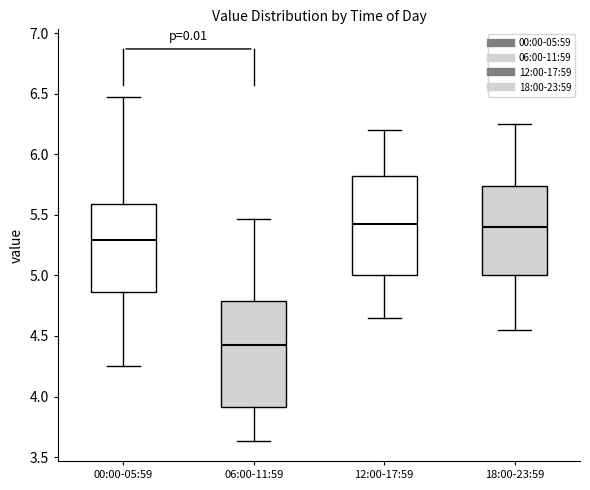

Where does the median line of the box for 12:00-17:59 sit on the y-axis? The values are not printed on the chart, so give them approximately, as read against the axis.

5.45